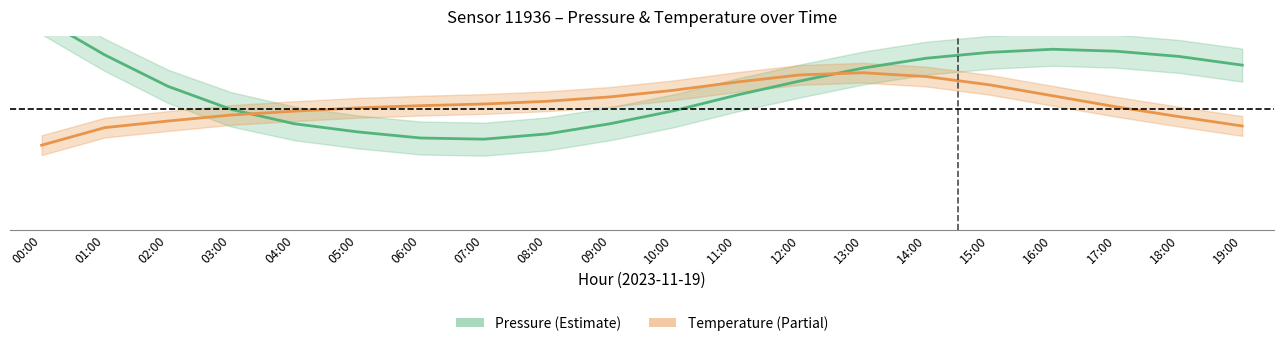

What is the difference between the second highest and minimum values in the Temperature series?

0.6